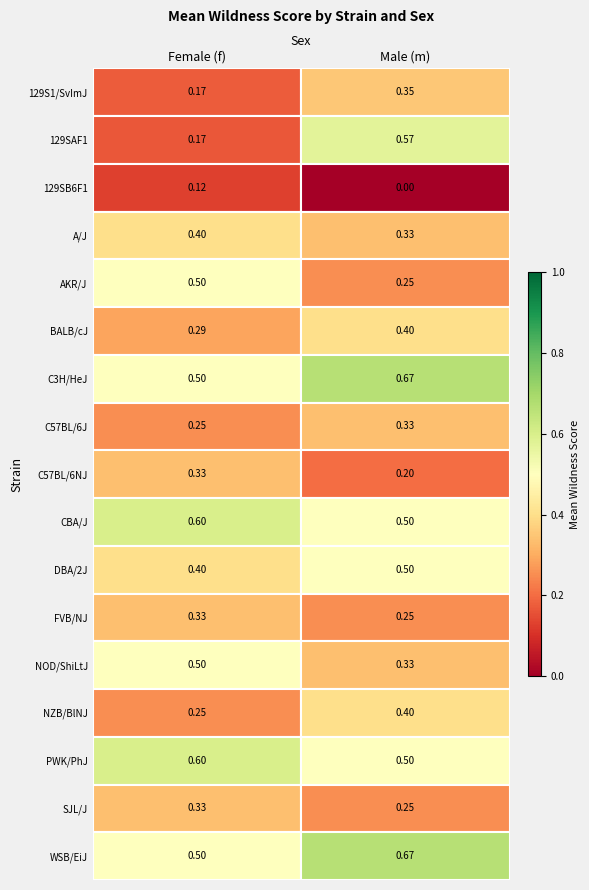

At which category does the chart reach its minimum across all series?

Male (m)